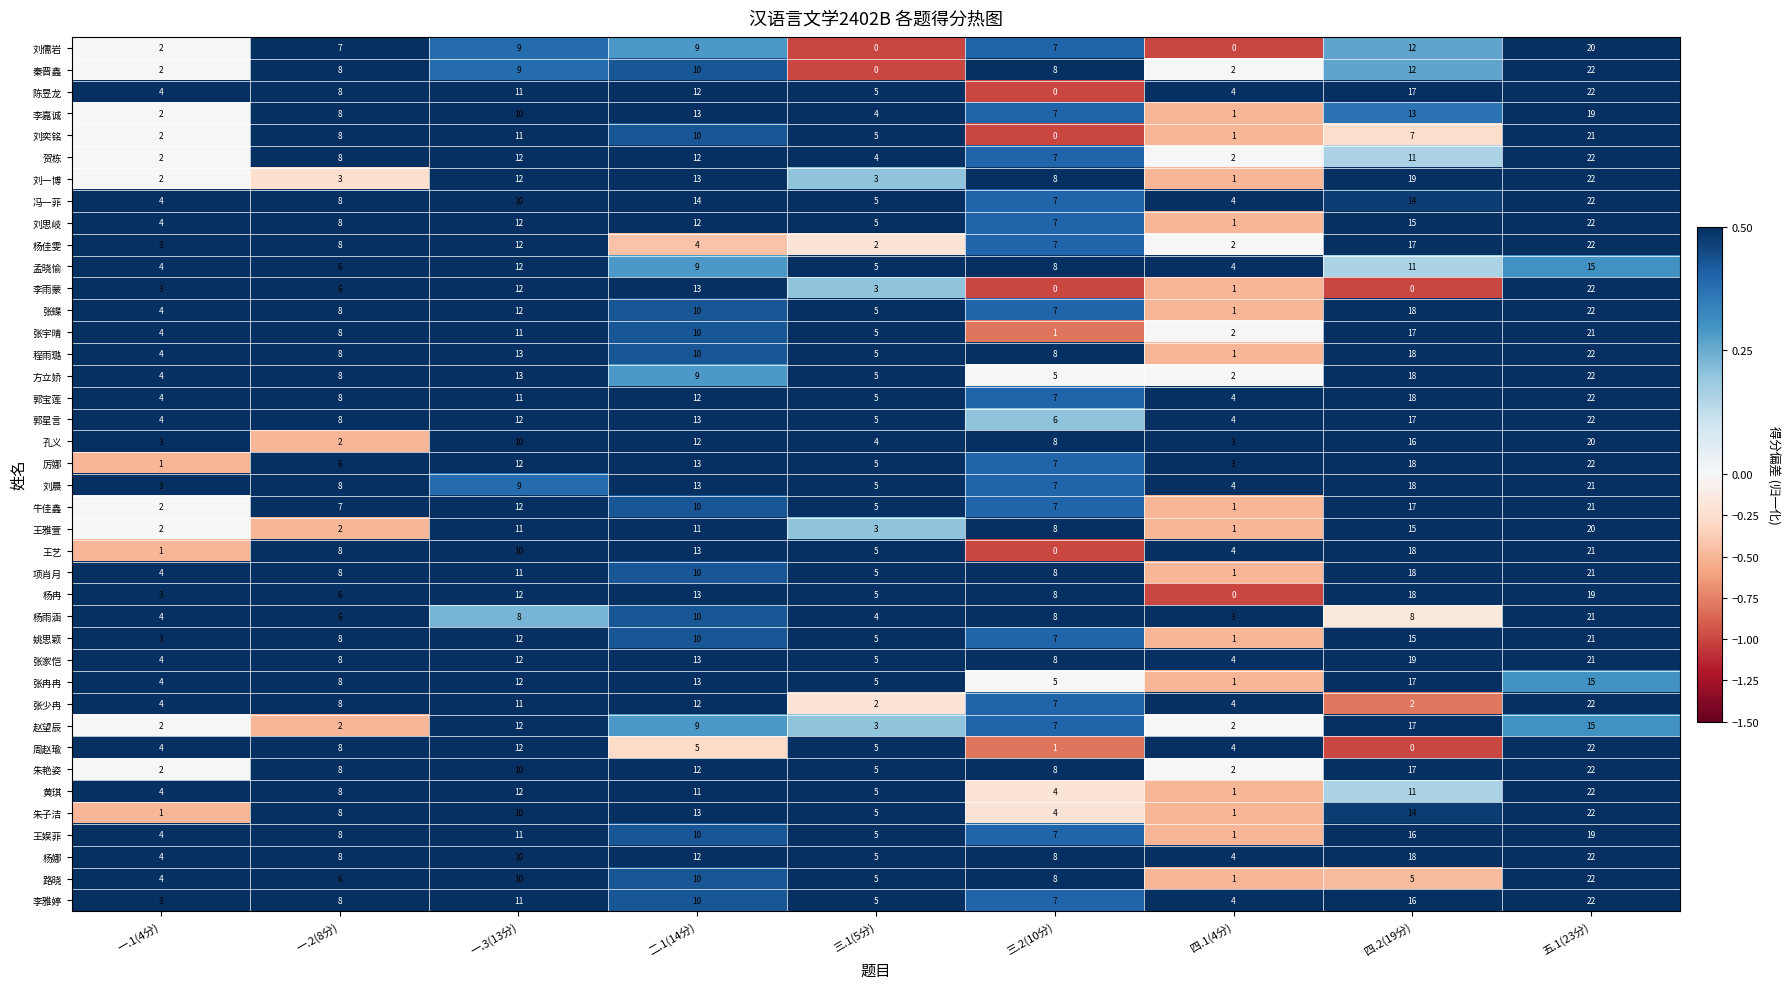

What is the greatest value displayed?

22